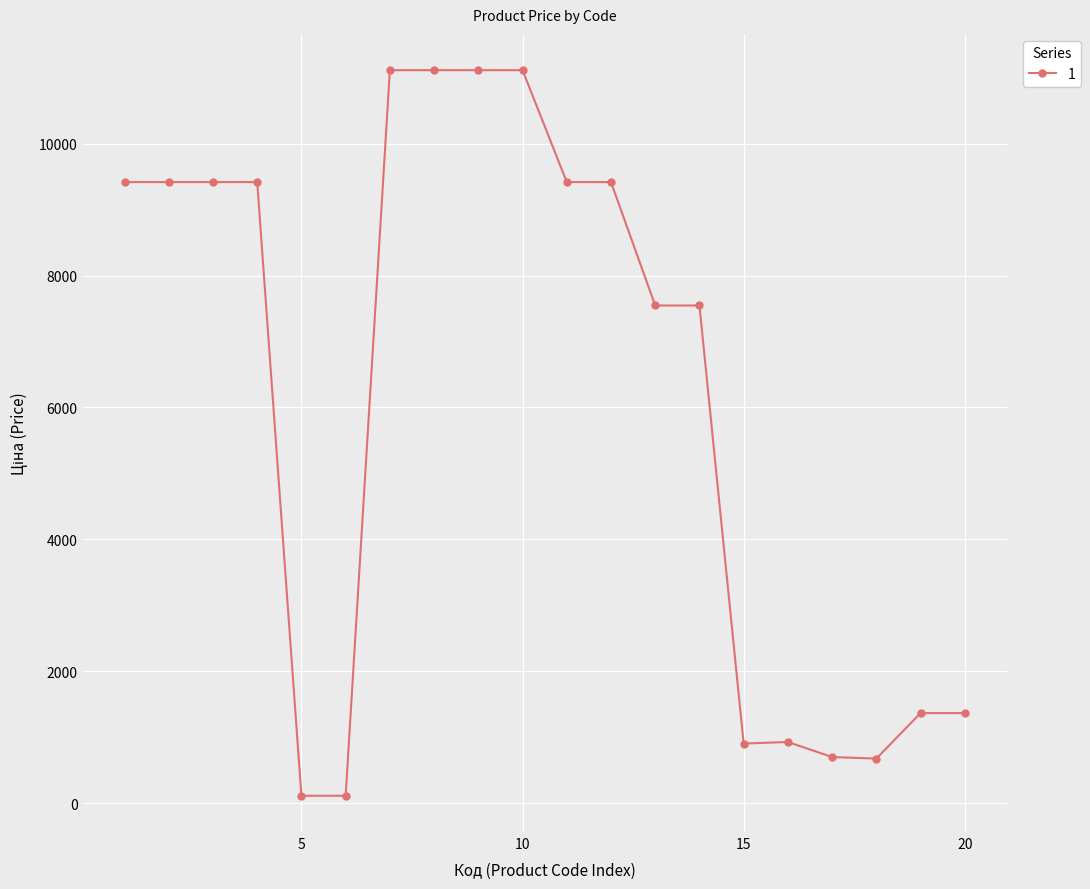

What is the difference between the maximum and minimum values?

11000.2